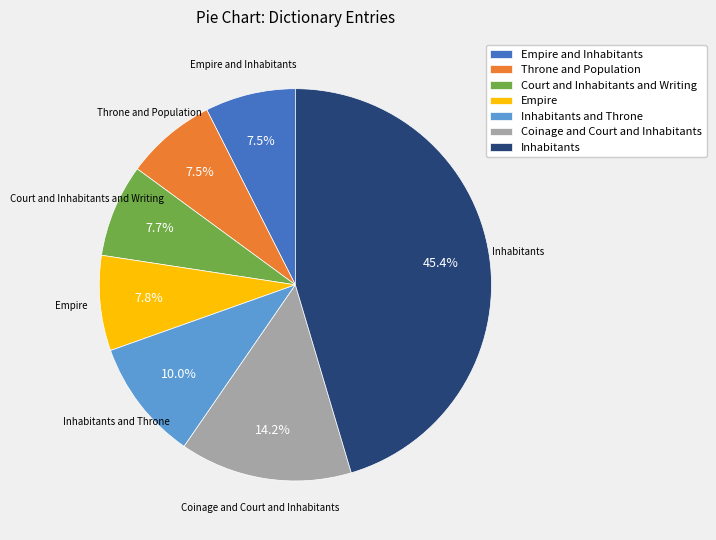

Does any single category account for the majority?

No